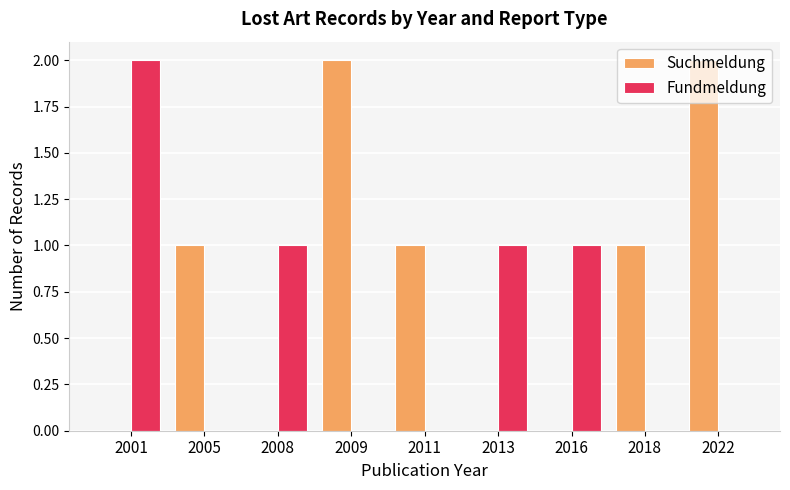

How many groups of bars are there?

9